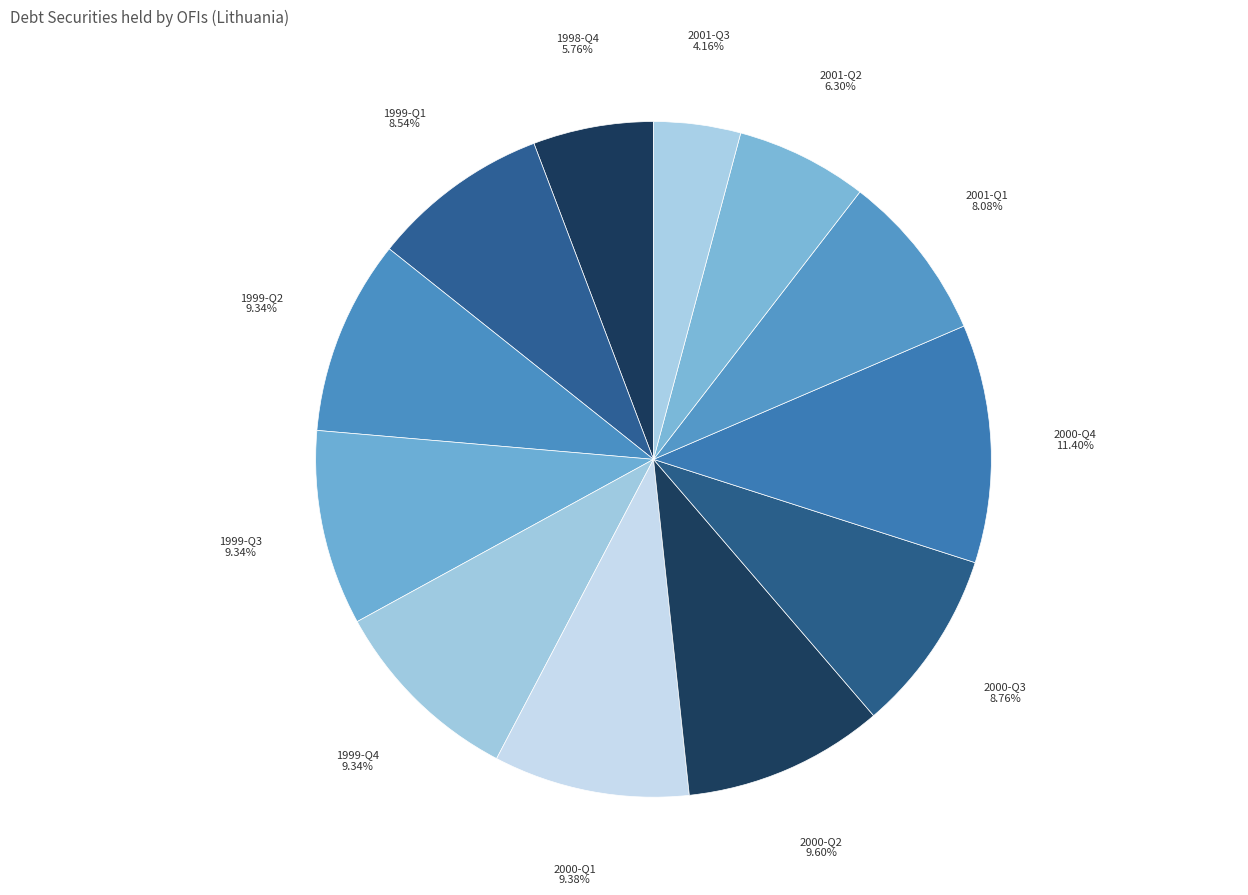

Which category has the smallest portion of the pie?

2001-Q3